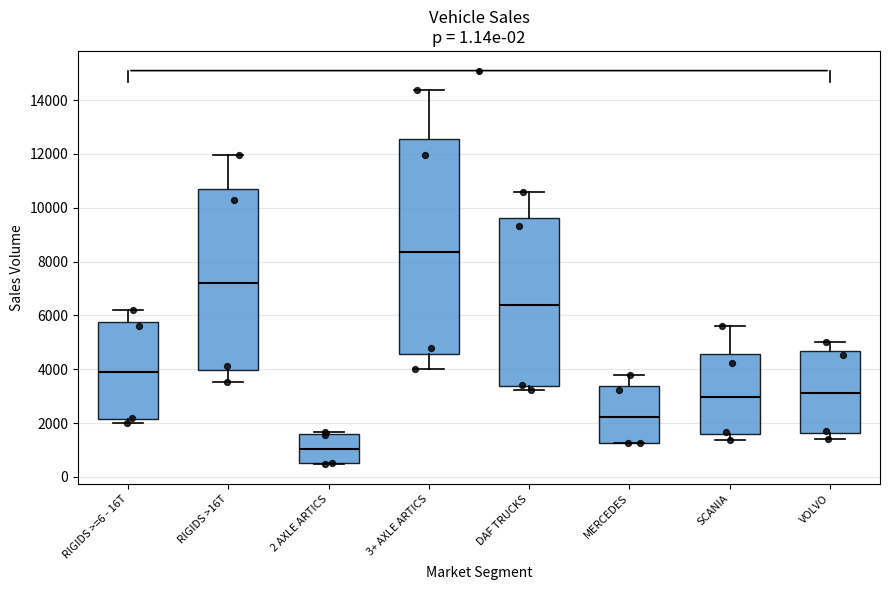

Comparing the boxes themselves (not the whiskers), which one is the tallest?

3+ AXLE ARTICS